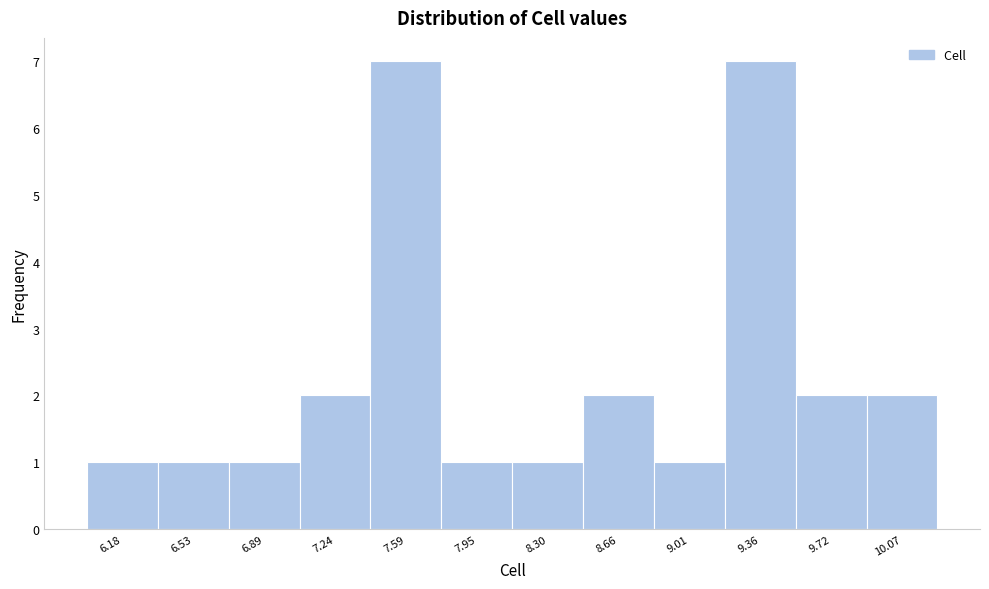

Reading left to right, transcribe this chart: for each bar, give the range it covers on the x-axis and its height. Neither the bar edges nor the heights are printed on the chart, so give them approximately, as read against the axes.

6.00 to 6.35: 1
6.35 to 6.70: 1
6.70 to 7.05: 1
7.05 to 7.40: 2
7.40 to 7.75: 7
7.75 to 8.15: 1
8.15 to 8.50: 1
8.50 to 8.85: 2
8.85 to 9.20: 1
9.20 to 9.55: 7
9.55 to 9.90: 2
9.90 to 10.25: 2